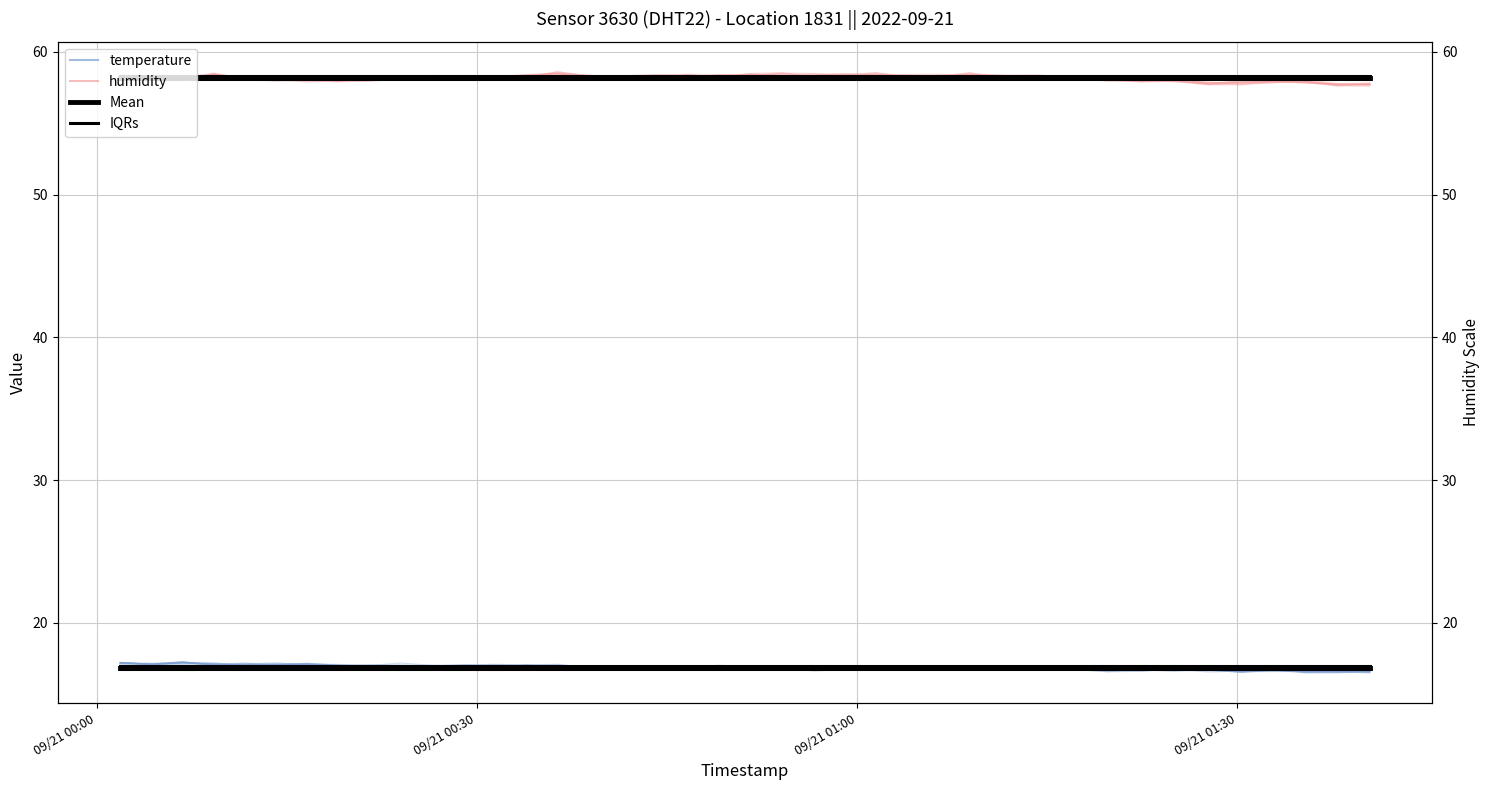

True or false: Mean (temp) and IQRs intersect in this chart.

False